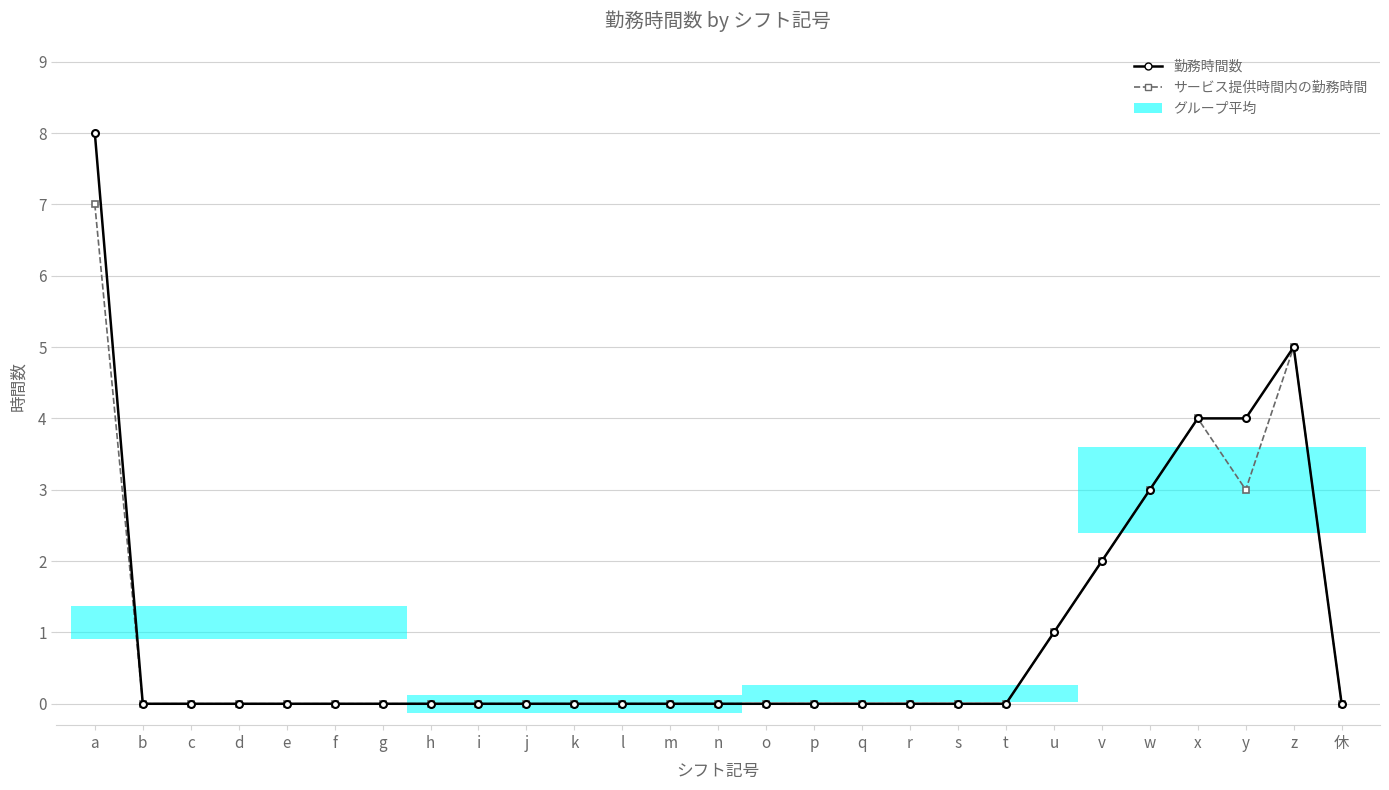

What is the total value across all series at y?

7